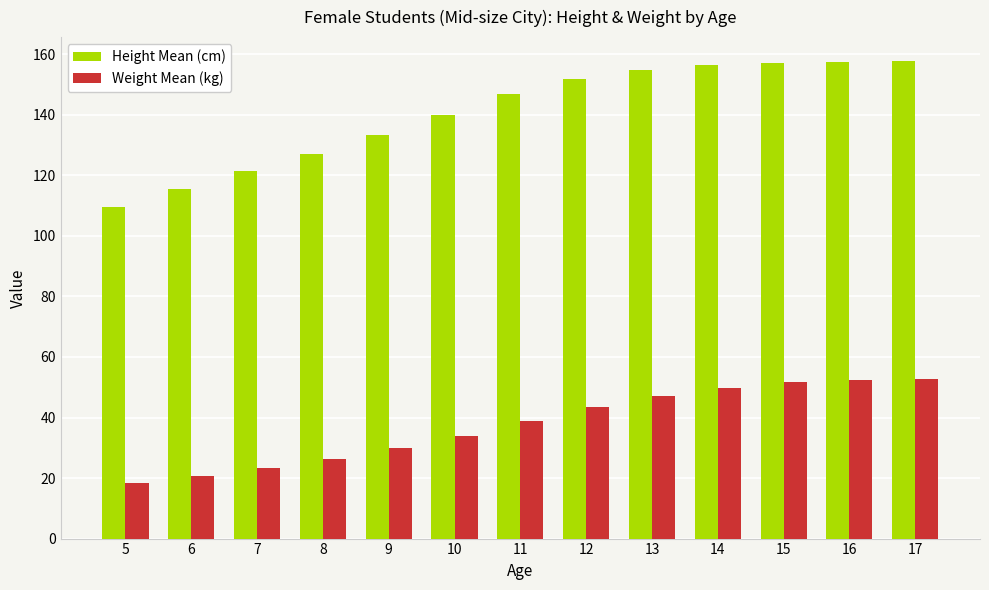

What is the greatest value displayed?

157.8